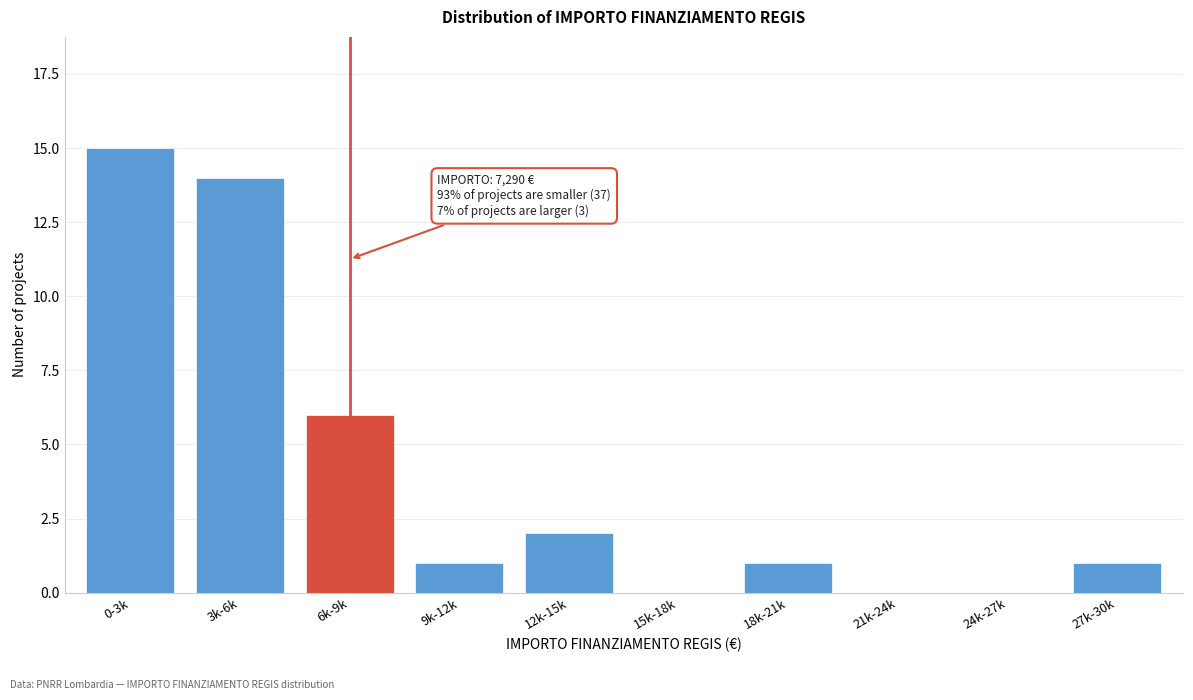

Reading left to right, extract all data points from this chart.

0-3k=15	3k-6k=14	6k-9k=6	9k-12k=1	12k-15k=2	15k-18k=0	18k-21k=1	21k-24k=0	24k-27k=0	27k-30k=1